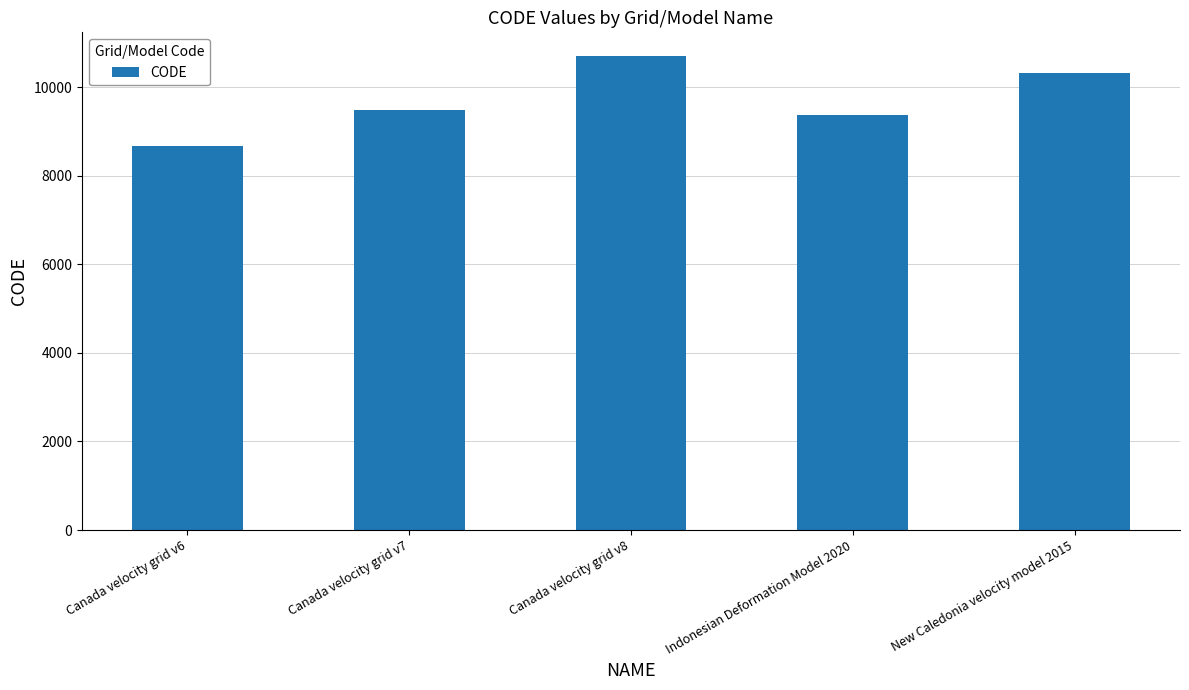

Where is the data nearest to the value 9691?

Canada velocity grid v7